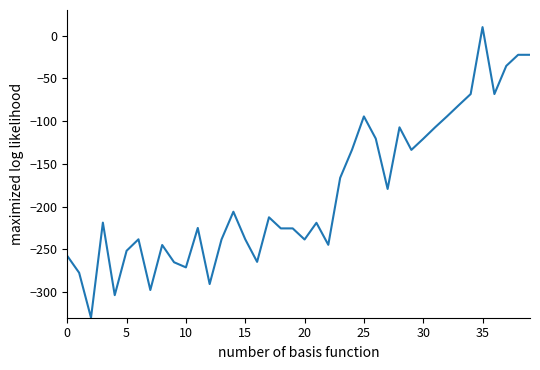

What is the difference between the second highest and second lowest values?

281.2